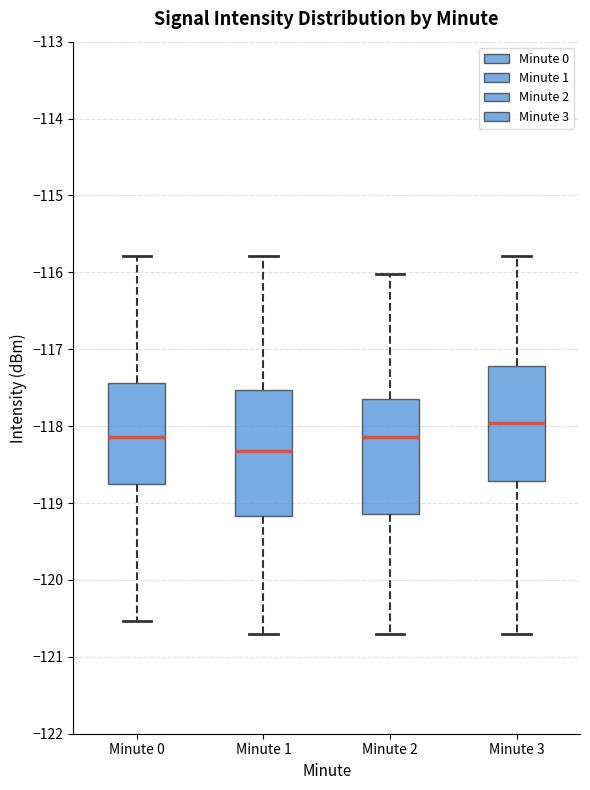

Reading left to right, transcribe this box plot: for each box, give where its median line is, the range the box spans, and where its two whiskers end, as read against the y-axis. The values are not printed on the chart, so give them approximately, as read against the axis.

Minute 0: median -118.1, box -118.7 to -117.4, whiskers -120.5 to -115.8
Minute 1: median -118.3, box -119.2 to -117.5, whiskers -120.7 to -115.8
Minute 2: median -118.1, box -119.1 to -117.6, whiskers -120.7 to -116.0
Minute 3: median -118.0, box -118.7 to -117.2, whiskers -120.7 to -115.8